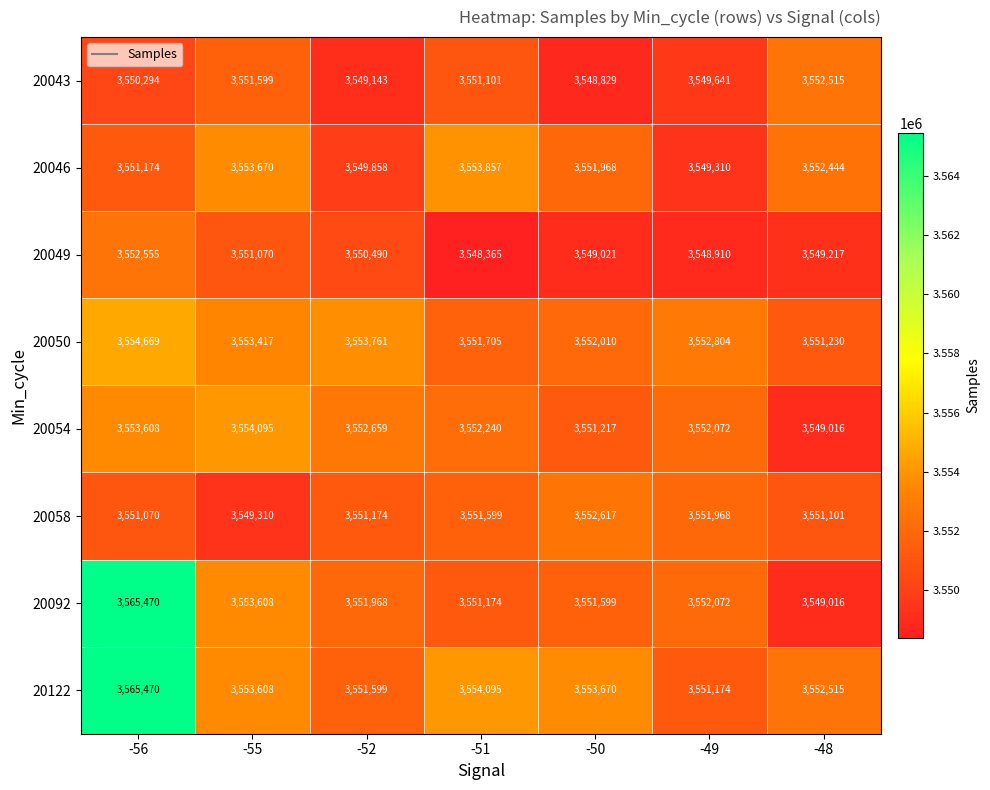

What is the maximum value shown in the chart?

3565470